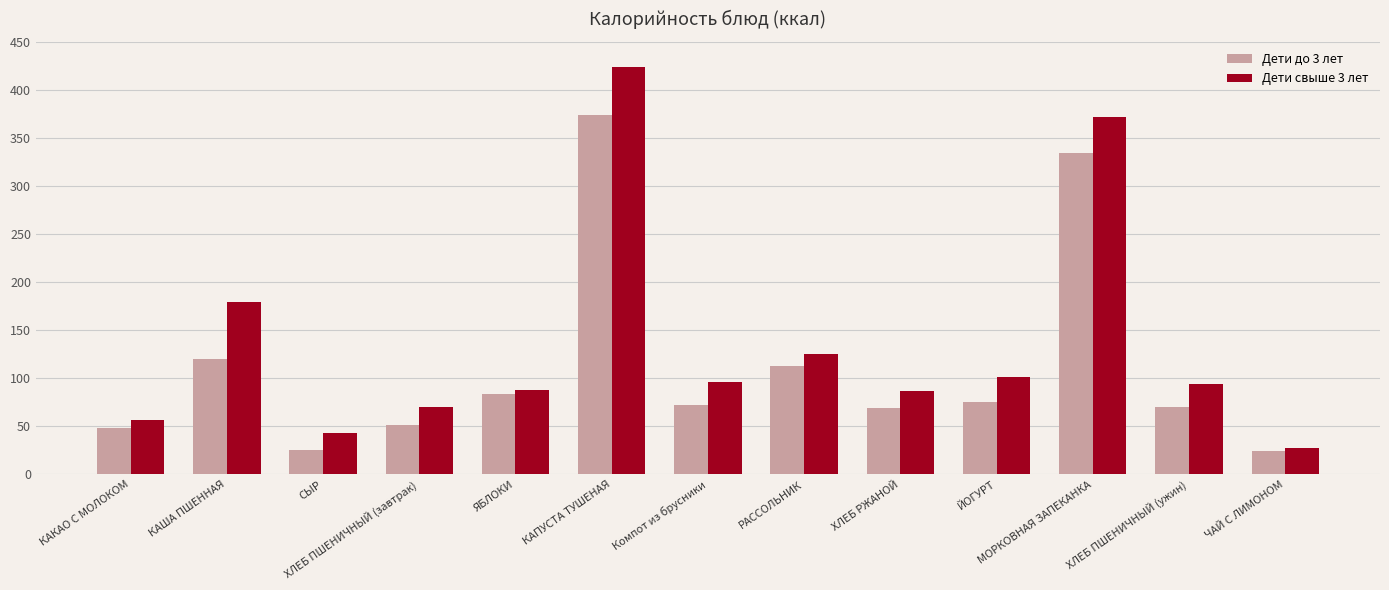

Is the value of Дети свыше 3 лет at ХЛЕБ ПШЕНИЧНЫЙ (завтрак) greater than the value of Дети до 3 лет at МОРКОВНАЯ ЗАПЕКАНКА?

No